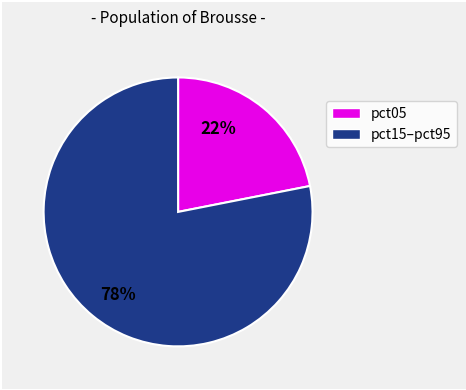

To the nearest percent, what is the average slice percentage?

50%